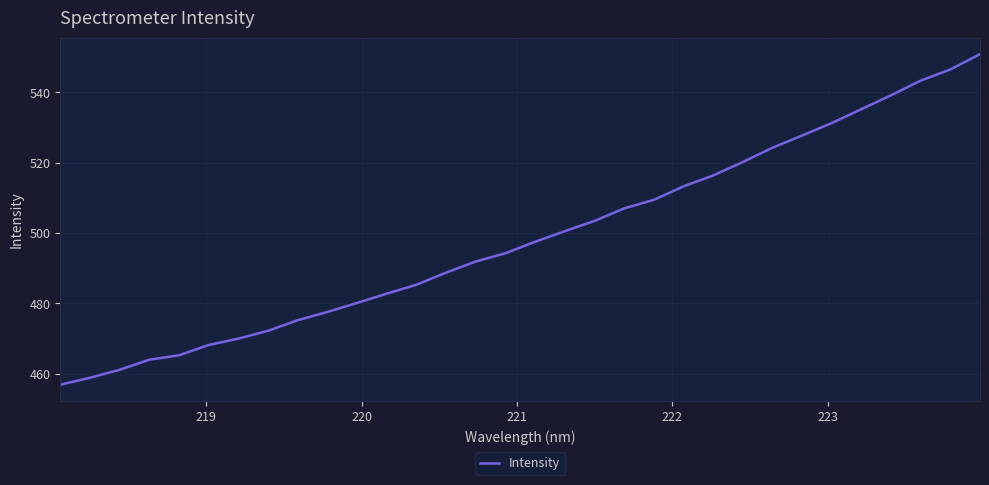

What is the maximum value shown in the chart?

550.8